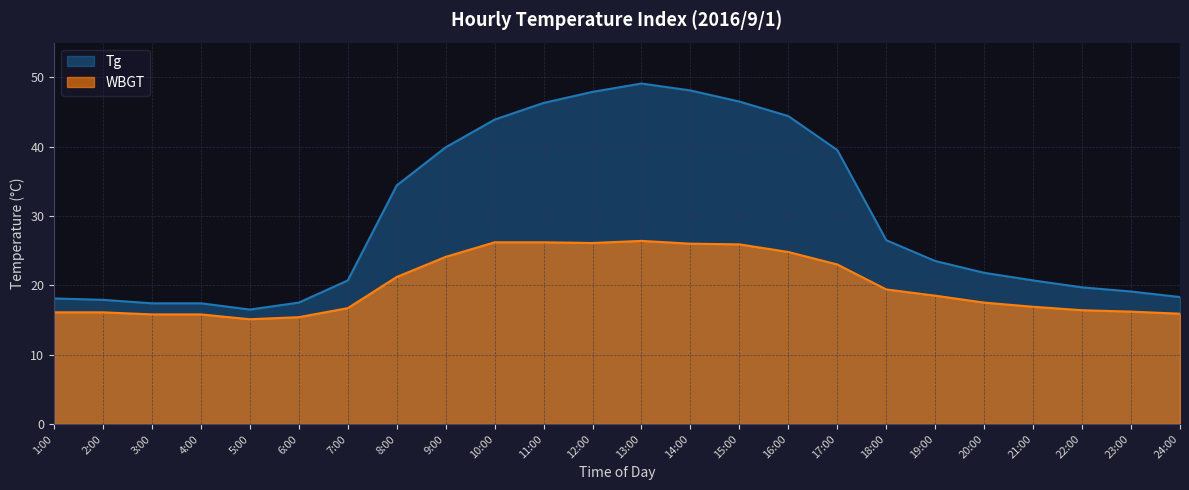

Which label corresponds to the largest value in the chart?

13:00